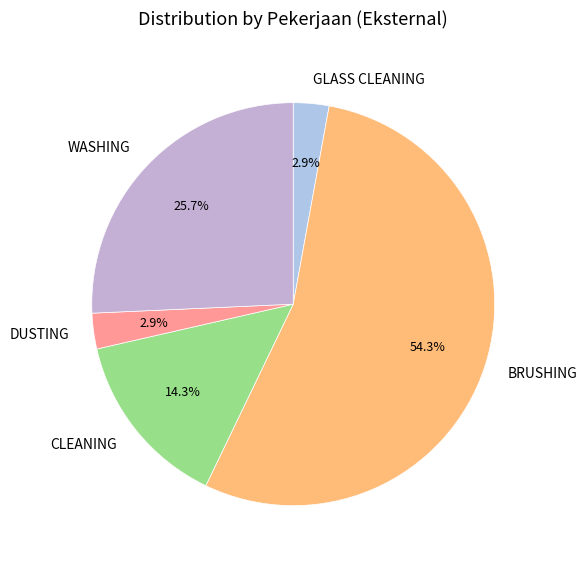

To the nearest percent, what is the combined percentage of WASHING and DUSTING?

29%